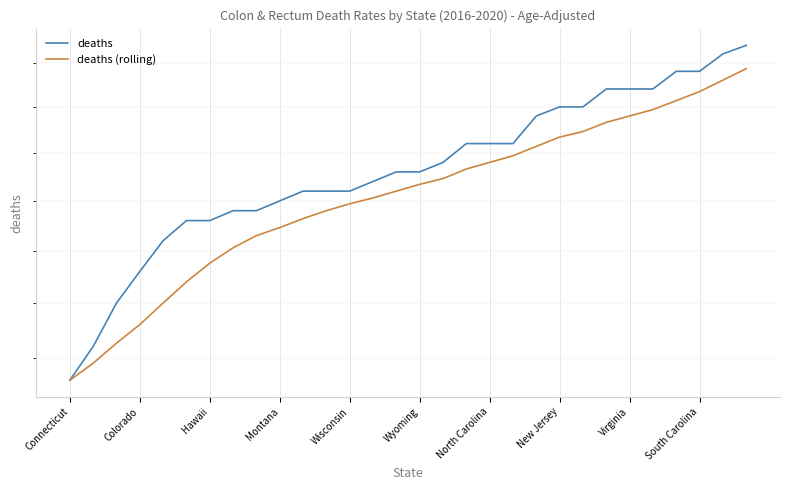

Reading right to left, transcribe all the data shown in this chart.

deaths: 13.7	13.6	13.4	13.4	13.2	13.2	13.2	13.0	13.0	12.9	12.6	12.6	12.6	12.4	12.3	12.3	12.2	12.1	12.1	12.1	12.0	11.9	11.9	11.8	11.8	11.6	11.3	11.0	10.6	10.3
deaths (rolling): 13.4	13.3	13.2	13.1	13.0	12.9	12.8	12.7	12.7	12.6	12.5	12.4	12.3	12.2	12.2	12.1	12.0	12.0	11.9	11.8	11.7	11.7	11.5	11.4	11.2	11.0	10.8	10.6	10.4	10.3